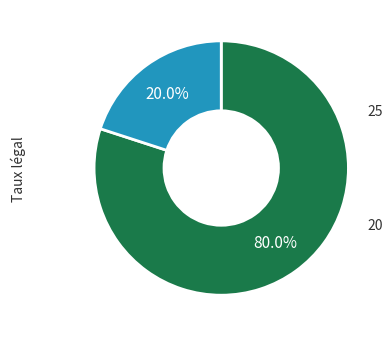

Is there a majority slice in this chart?

Yes